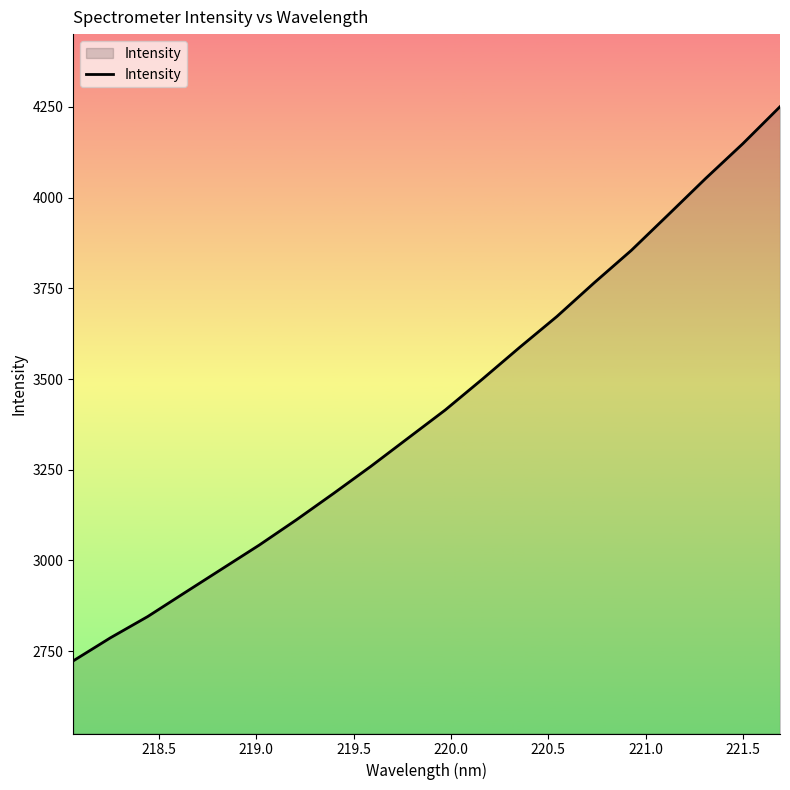

What is the difference between the maximum and minimum values?

1527.2